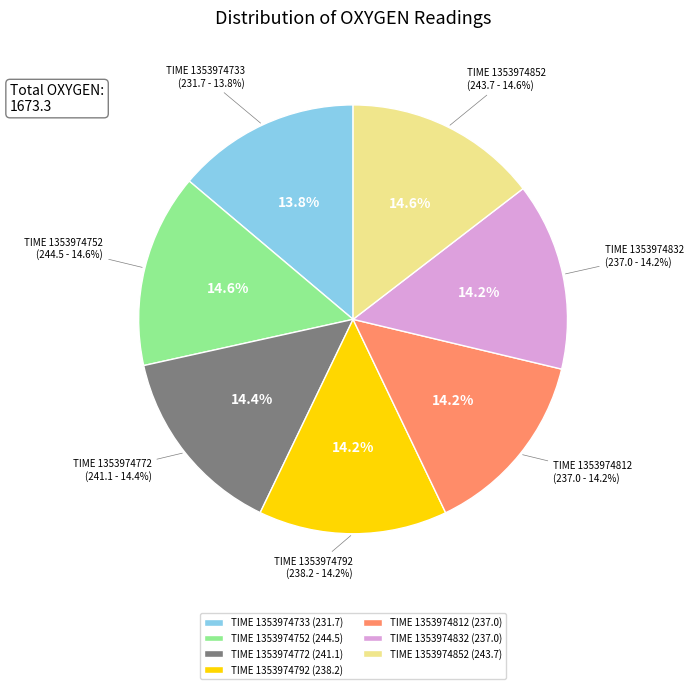

How many slices are in this pie chart?

7